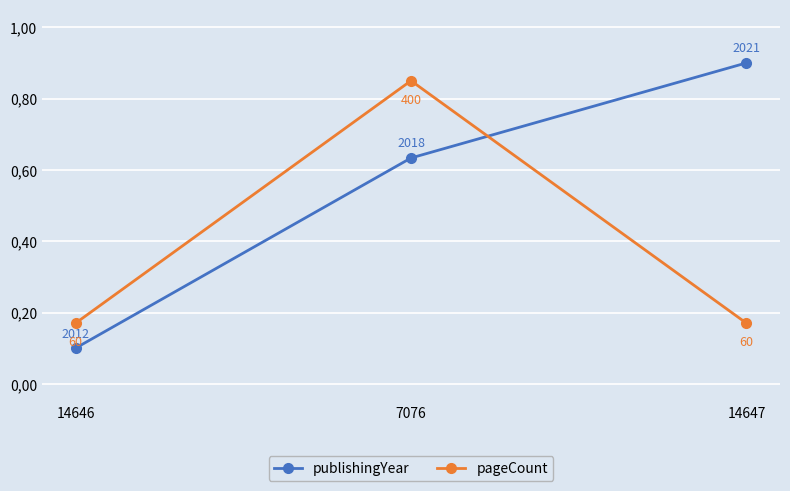

Which series changed the most between 7076 and 14647?

pageCount